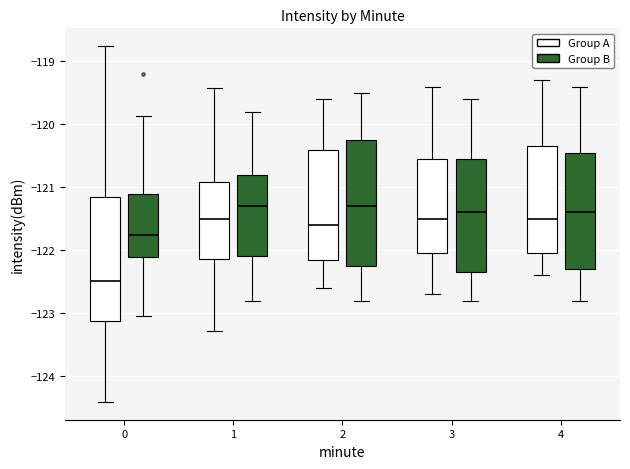

Where does the upper whisker of the box for 0 (Group A) end on the y-axis? The values are not printed on the chart, so give them approximately, as read against the axis.

-118.8